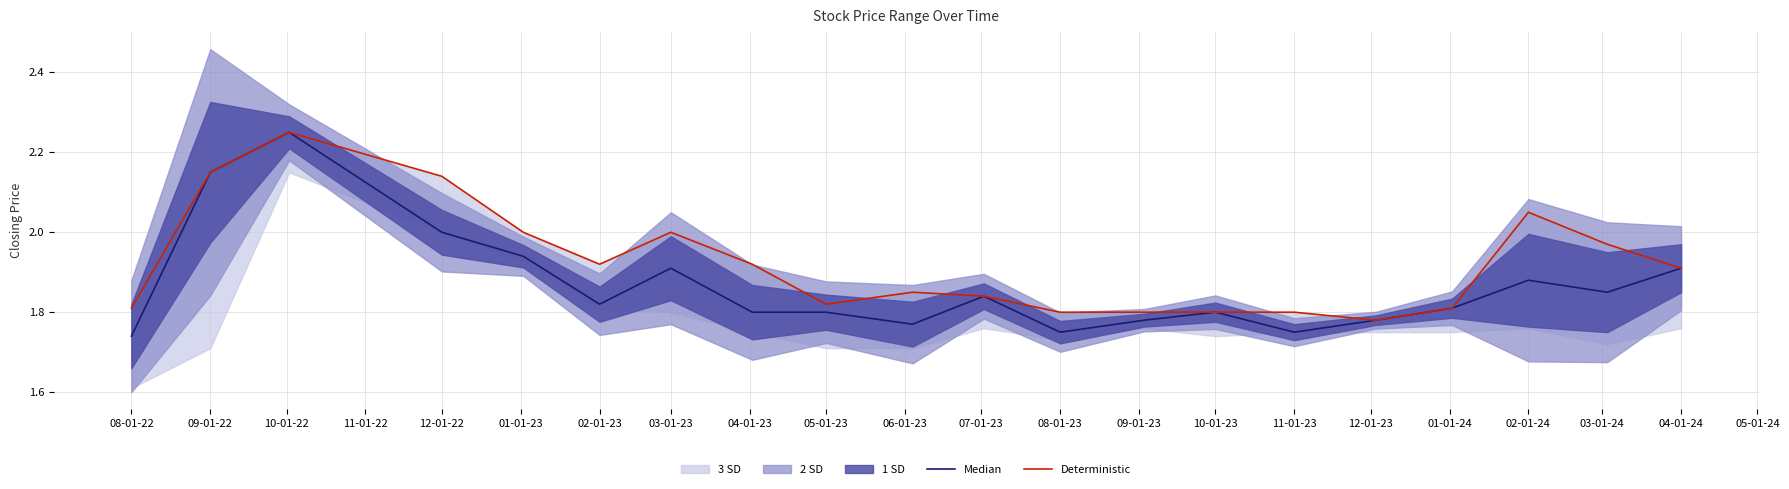

What is the sum of the Median values at 03-01-23 and 02-01-23?

3.7